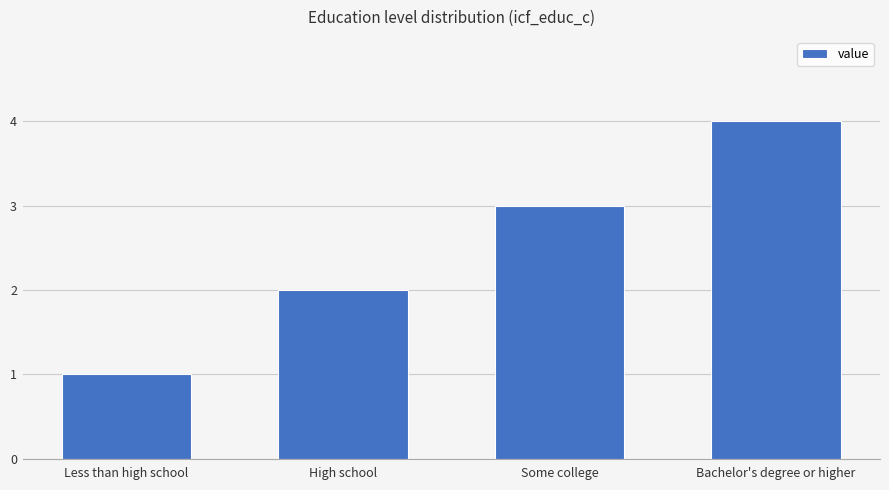

Reading left to right, list all the values displayed in this chart.

Less than high school=1	High school=2	Some college=3	Bachelor's degree or higher=4